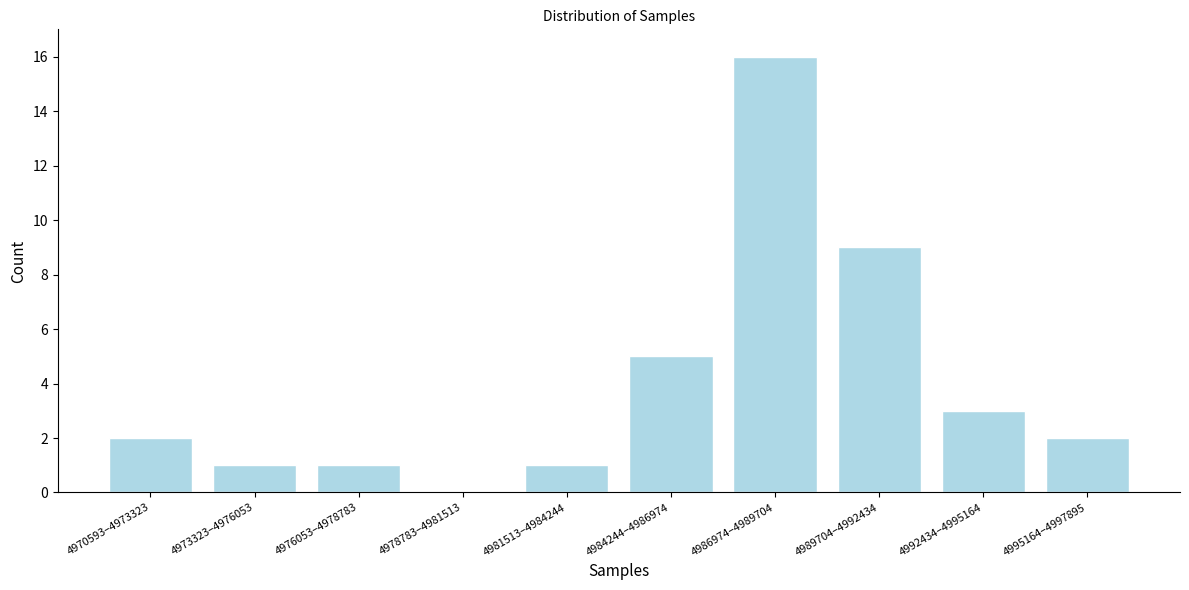

Reading right to left, list all the values displayed in this chart.

4995164–4997895=2	4992434–4995164=3	4989704–4992434=9	4986974–4989704=16	4984244–4986974=5	4981513–4984244=1	4978783–4981513=0	4976053–4978783=1	4973323–4976053=1	4970593–4973323=2